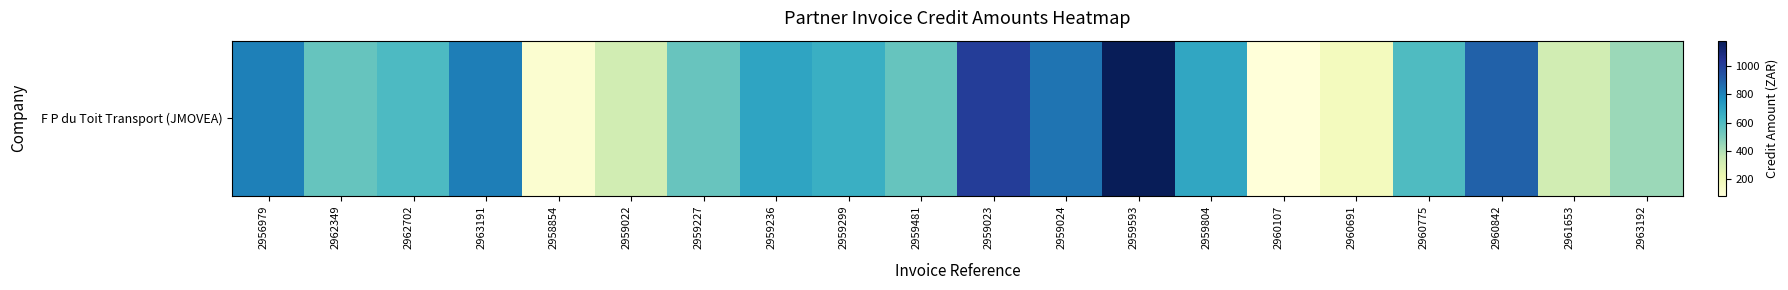

Reading right to left, list all the values displayed in this chart.

2963192=437.7	2961653=318.3	2960842=893.5	2960775=596.6	2960691=175.3	2960107=81.4	2959804=687.0	2959593=1180.3	2959024=841.2	2959023=1008.9	2959481=545.0	2959299=655.0	2959236=699.4	2959227=544.6	2959022=318.0	2958854=113.2	2963191=818.6	2962702=601.3	2962349=545.0	2956979=811.4